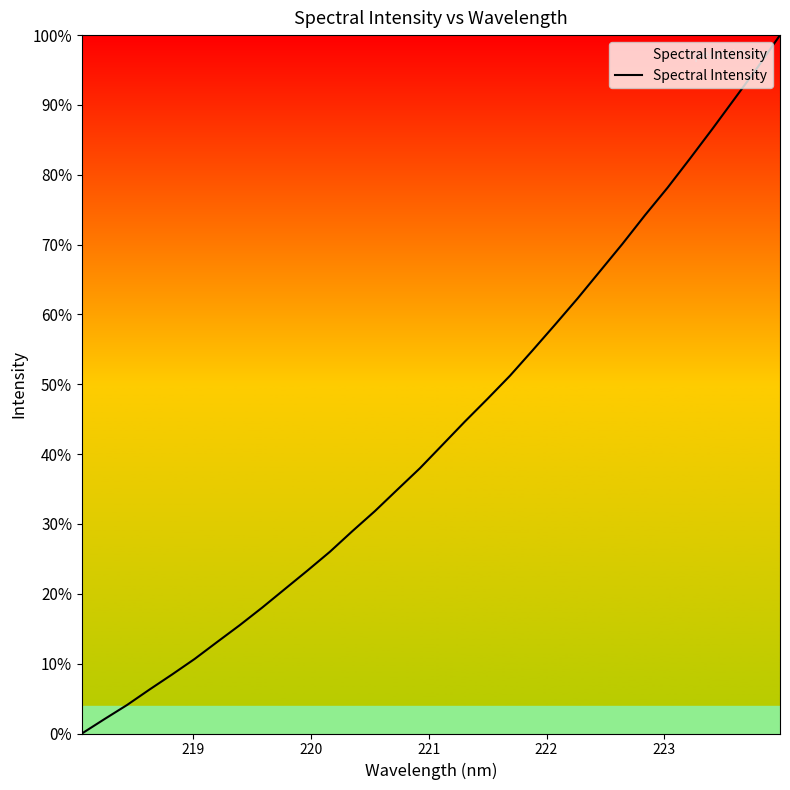

What is the difference between the maximum and minimum values?

100.0